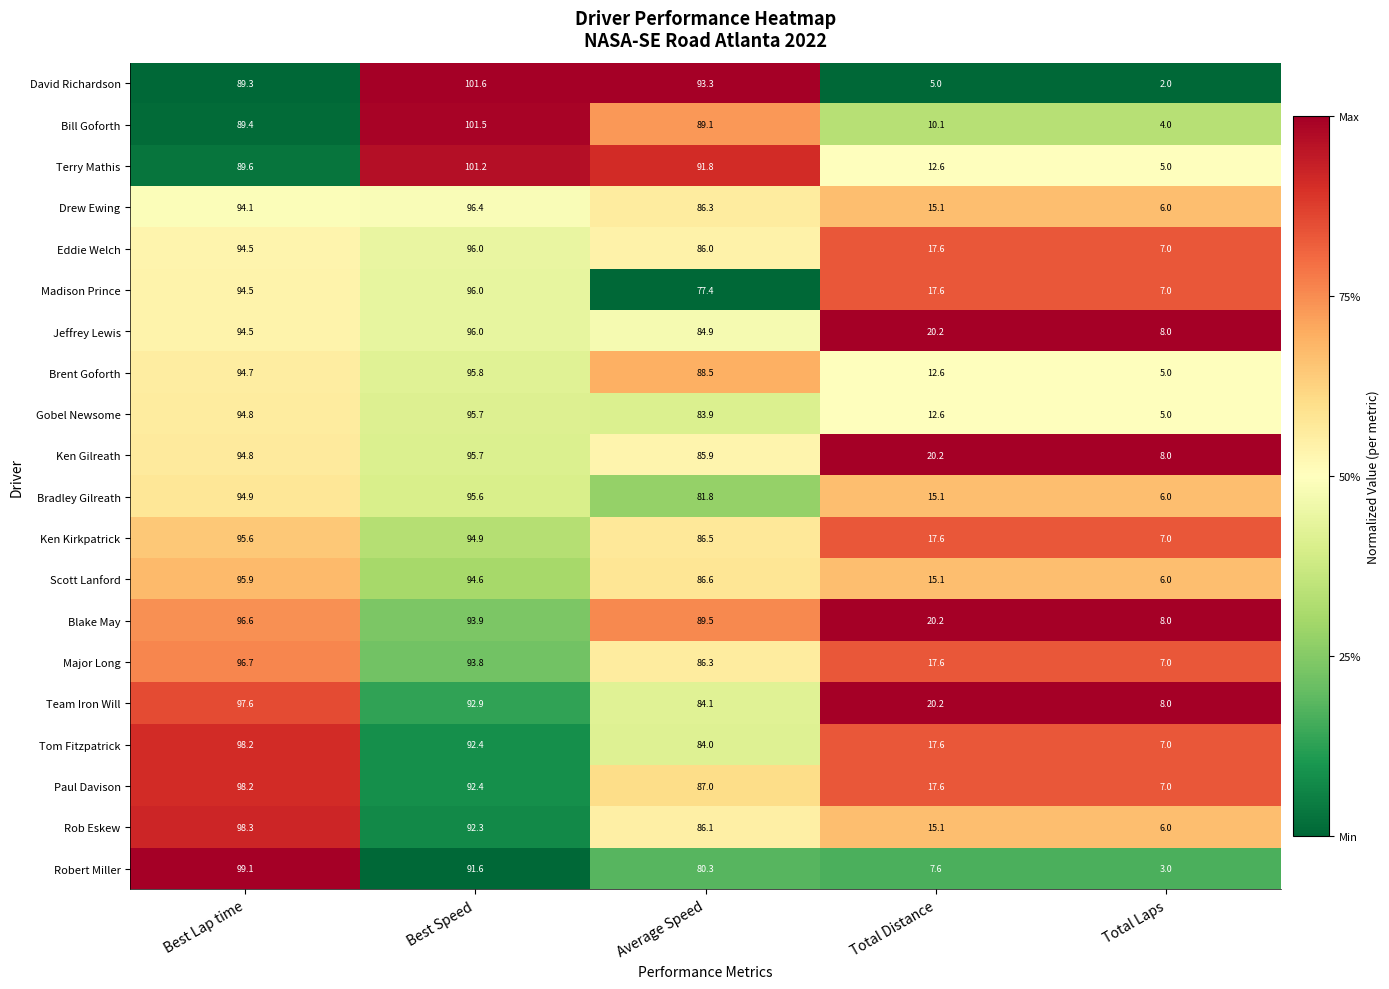

Which series has the largest total across all categories?

Blake May